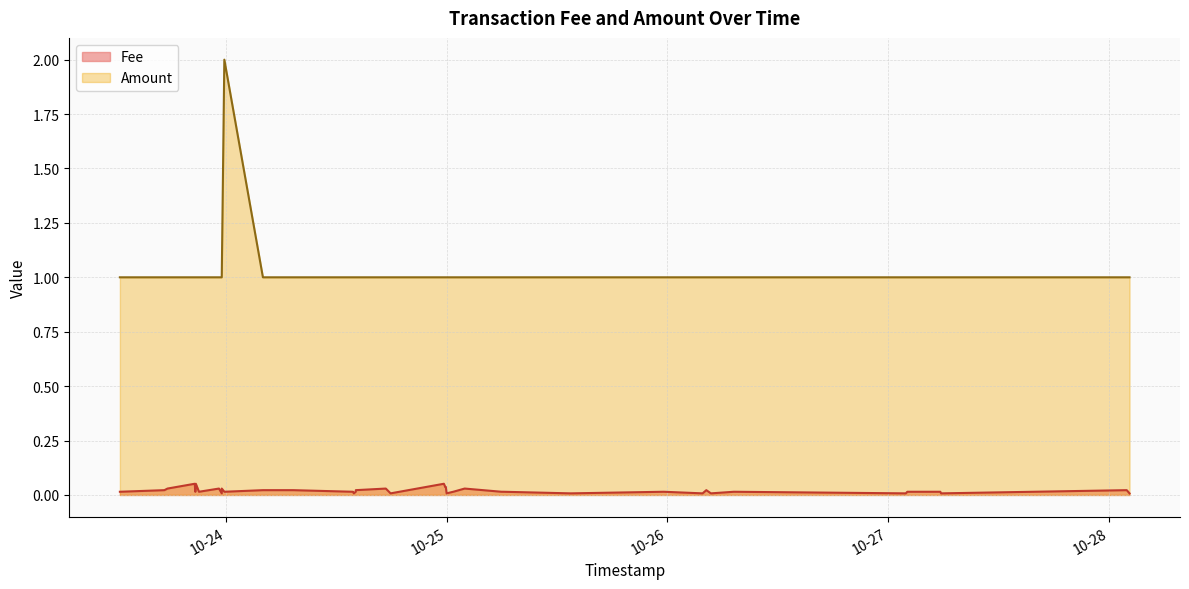

How many lines are shown in the chart?

2